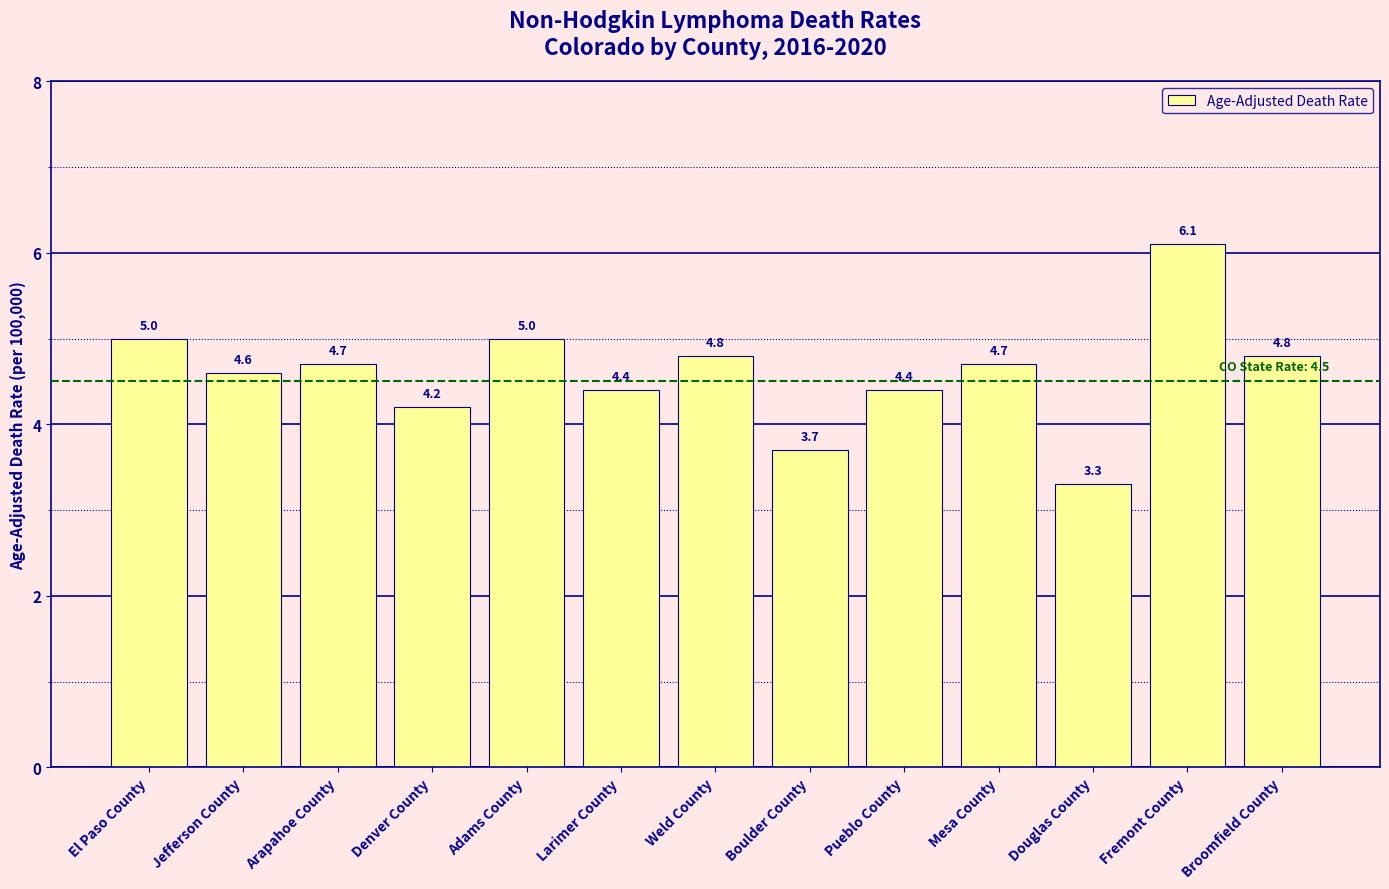

Approximately how many times larger is the value at Weld County compared to Broomfield County?

1.0